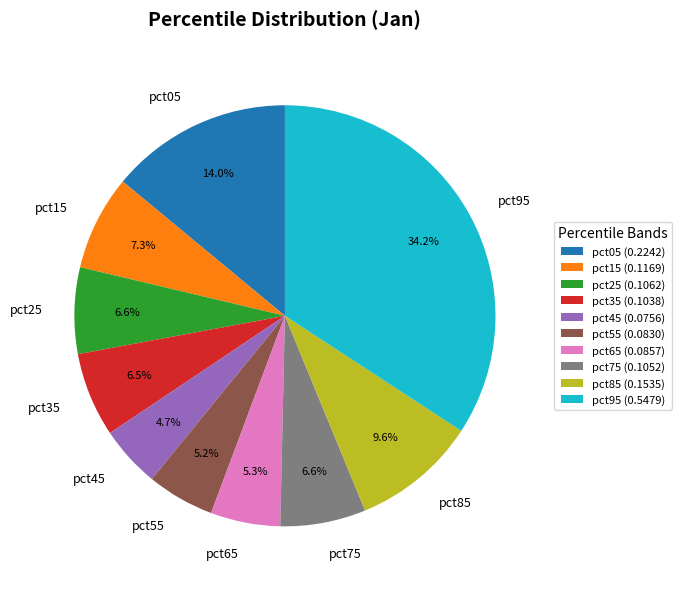

Do pct35 and pct95 together represent more than half of the pie?

No